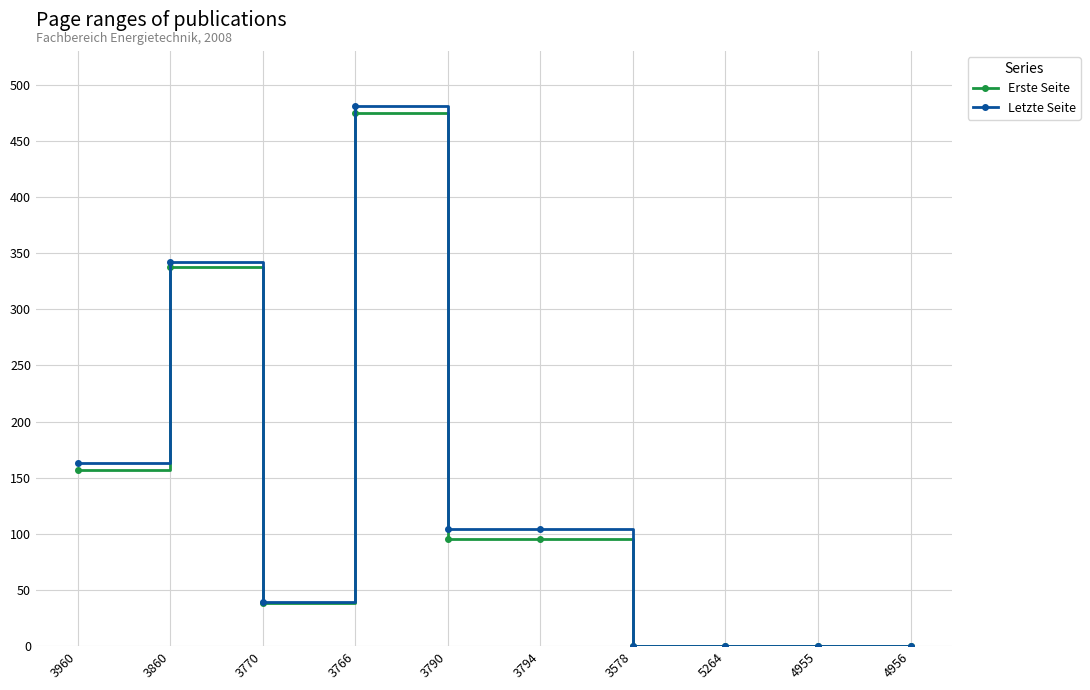

Is it true that Letzte Seite equals 39 at 3770?

True